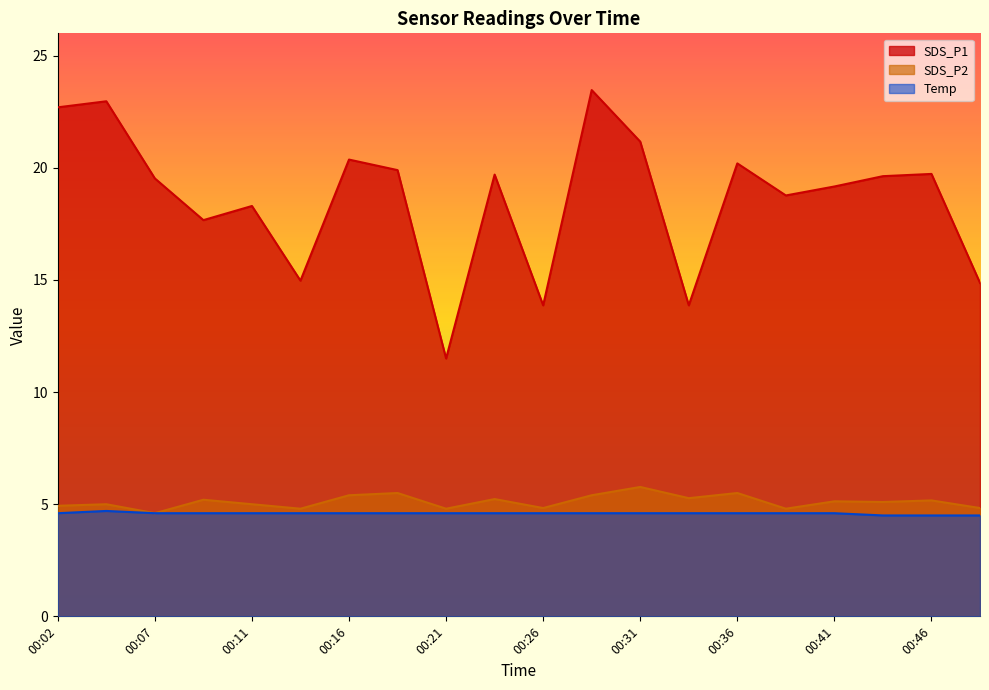

Between 00:19 and 00:11, which is larger?

00:19